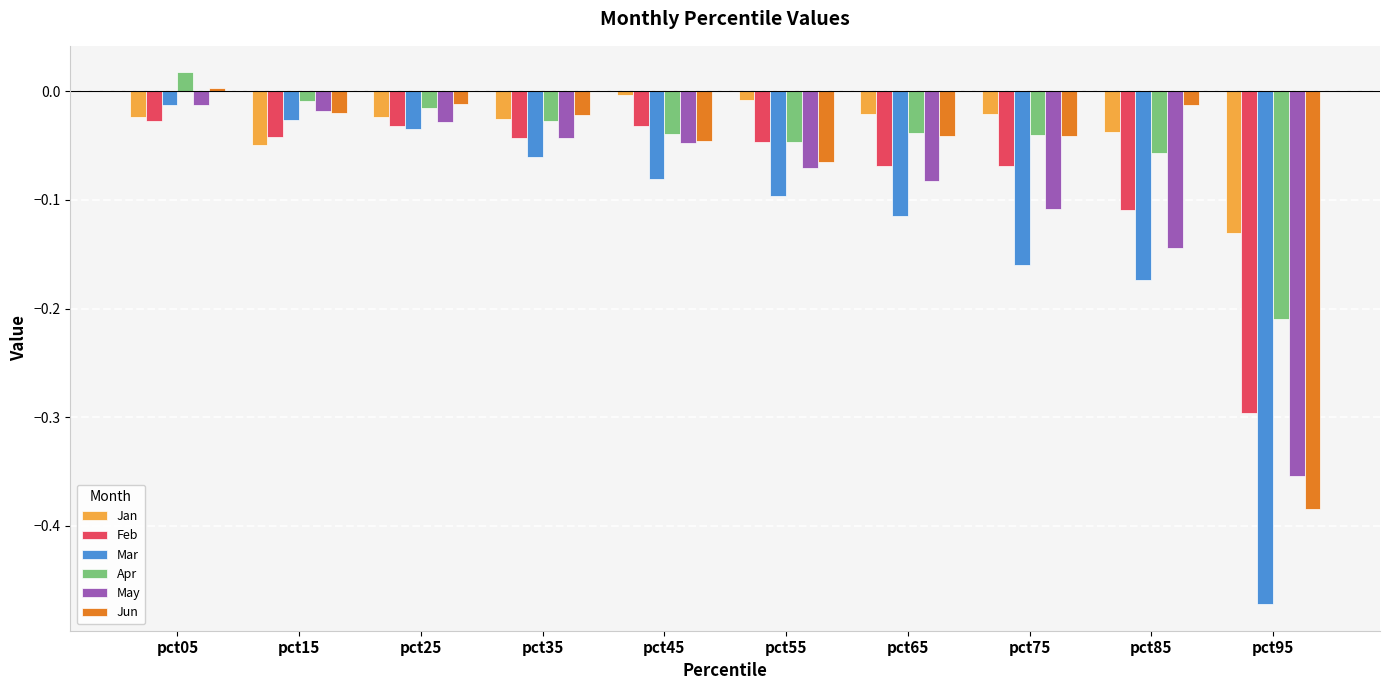

Which series has the widest spread of values?

Mar